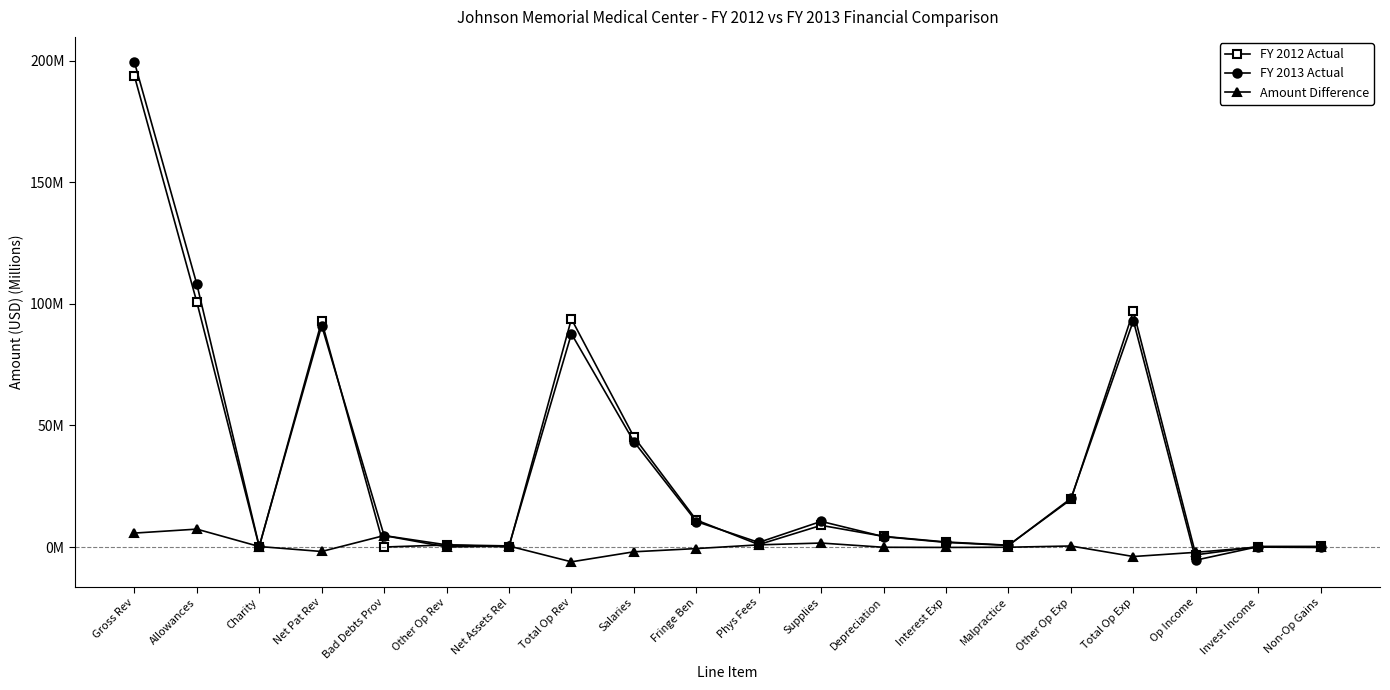

At which category does Amount Difference reach its first local peak?

Allowances